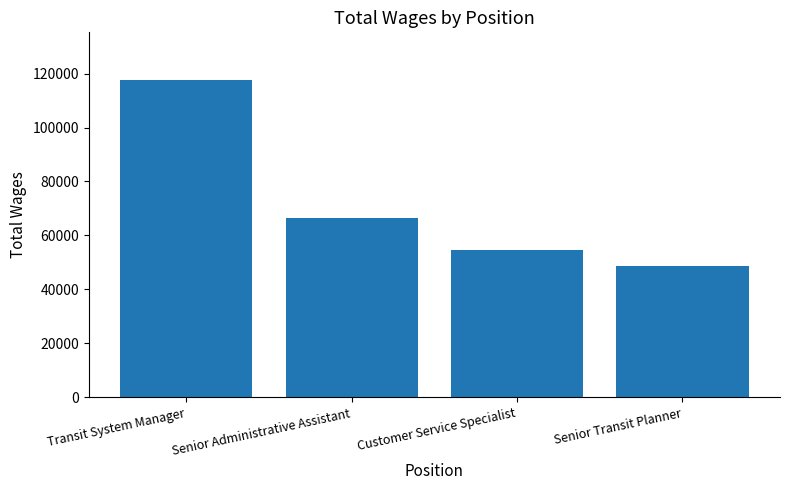

List the labels in order of value, largest first.

Transit System Manager, Senior Administrative Assistant, Customer Service Specialist, Senior Transit Planner